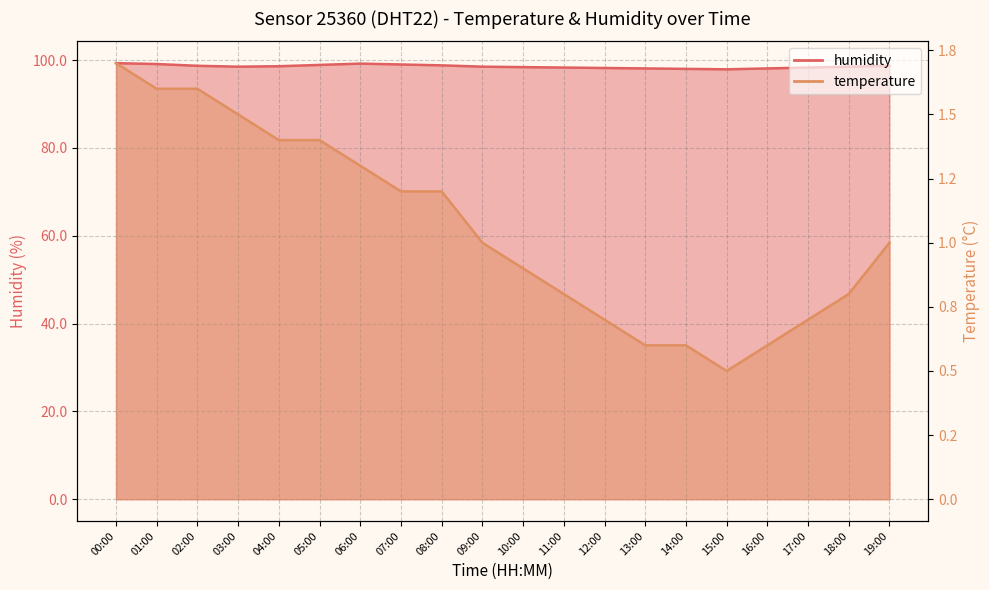

Reading left to right, extract all data points from this chart.

humidity: 99.3	99.1	98.7	98.5	98.6	98.9	99.2	99.0	98.8	98.5	98.4	98.3	98.2	98.1	98.0	97.9	98.1	98.3	98.5	98.7
temperature: 1.7	1.6	1.6	1.5	1.4	1.4	1.3	1.2	1.2	1.0	0.9	0.8	0.7	0.6	0.6	0.5	0.6	0.7	0.8	1.0